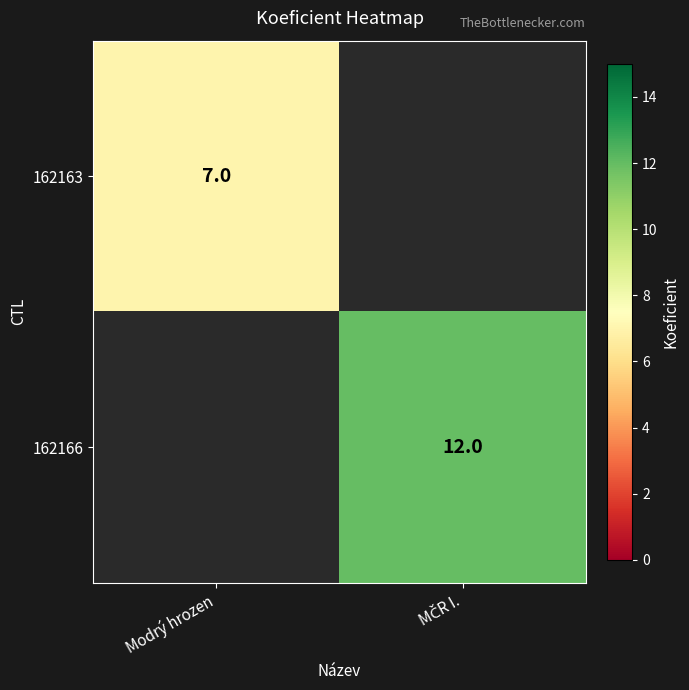

The value of 162163 at Modrý hrozen is 3. True or false?

False